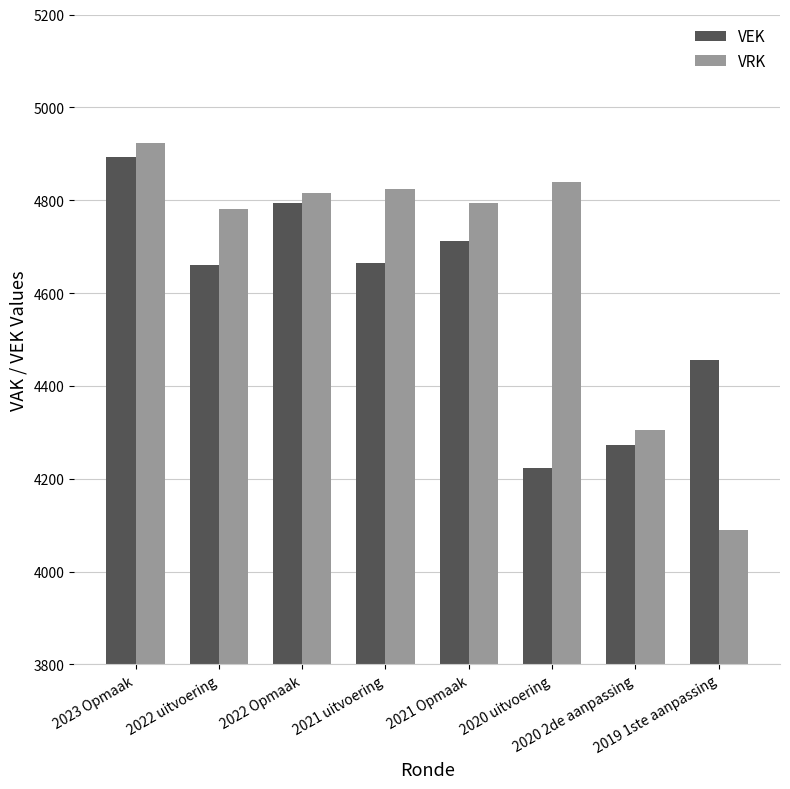

What is the sum of all VRK values?

37370